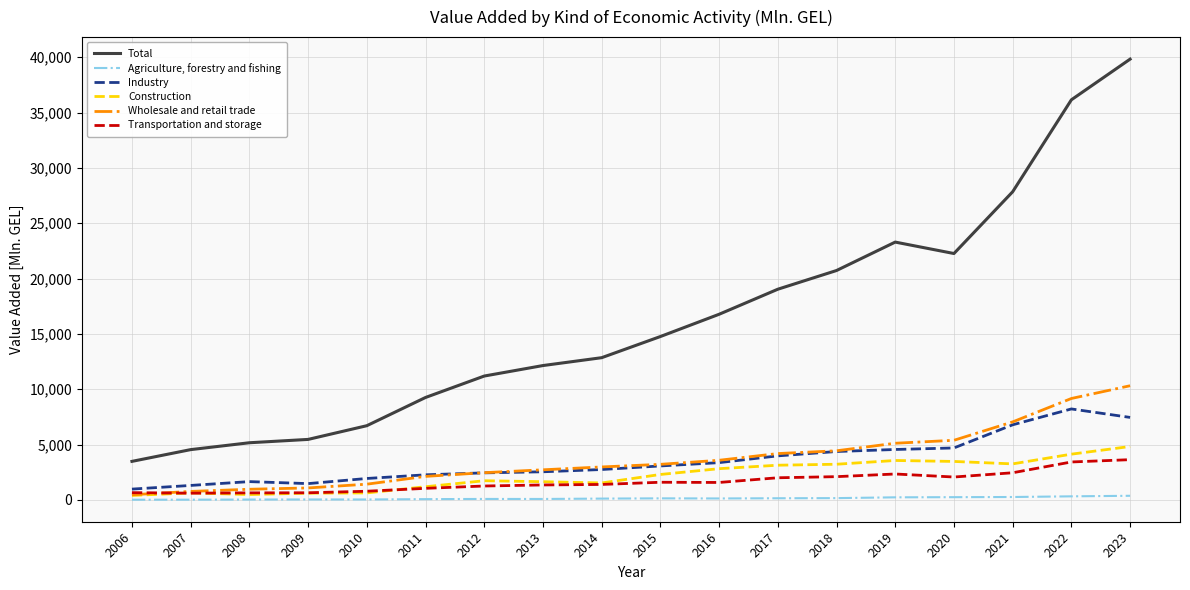

What value does the Wholesale and retail trade series have at 2007?

765.4